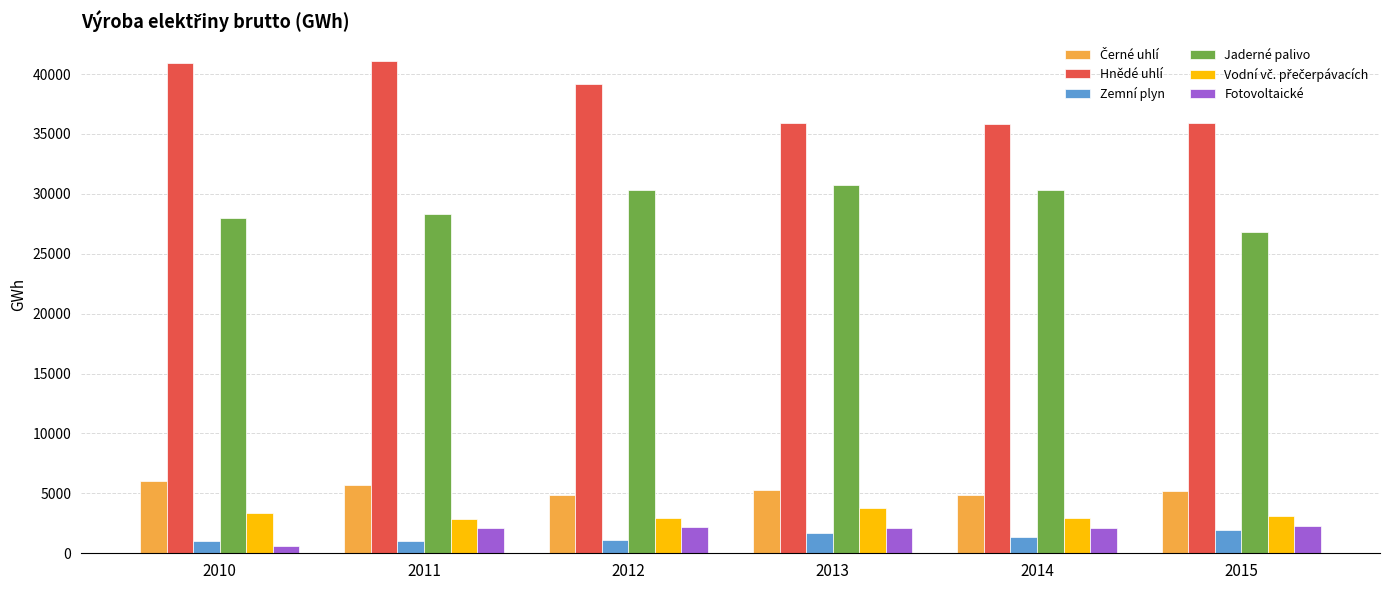

Which series changed the most between 2013 and 2015?

Jaderné palivo